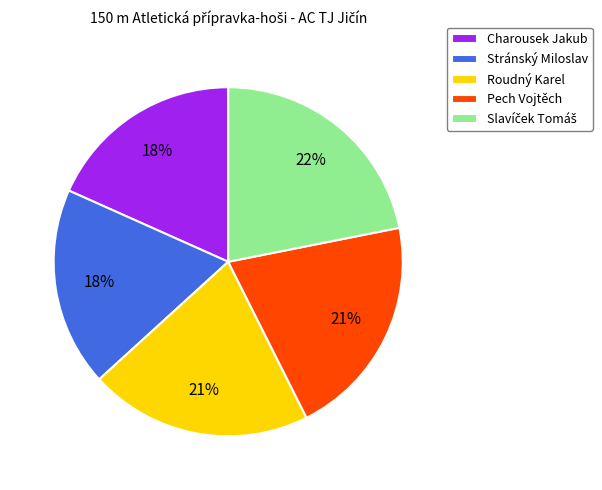

Is it true that Roudný Karel is 21% of the pie?

True